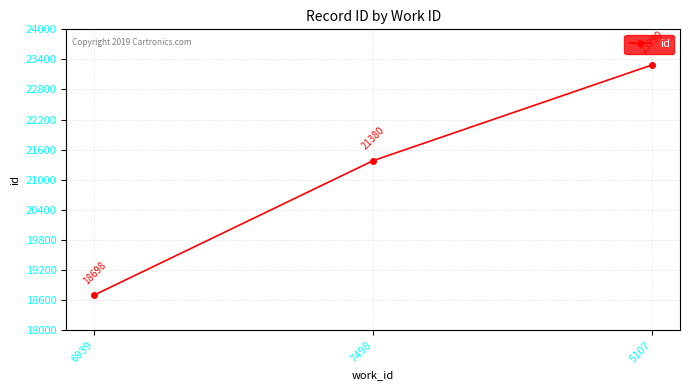

What is the sum of all values?

63368